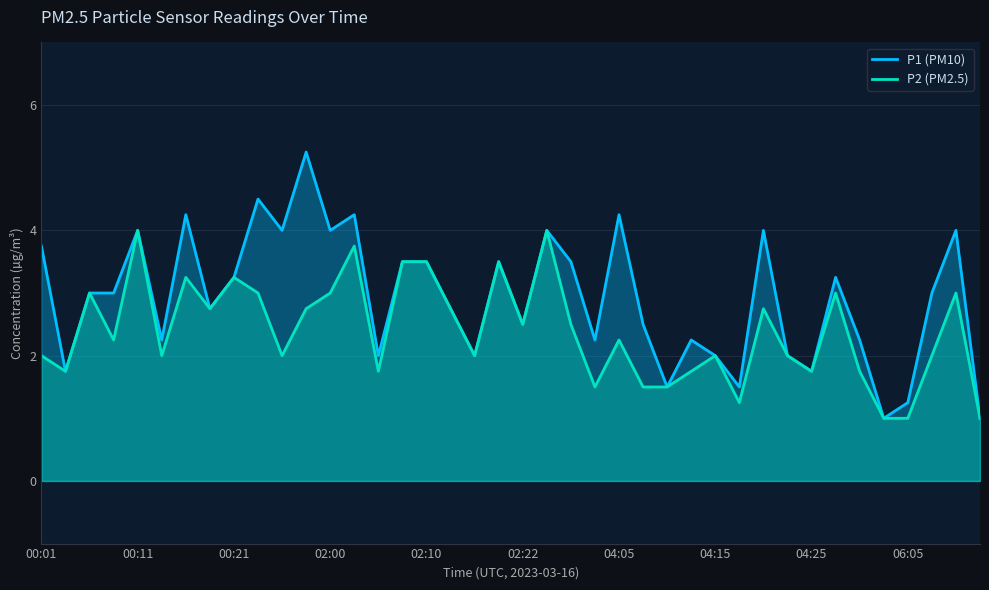

Rank the categories by P1 value from highest to lowest.

00:28, 00:23, 00:16, 02:02, 04:05, 00:11, 00:25, 02:00, 02:25, 04:20, 06:10, 00:01, 02:07, 02:10, 02:17, 04:01, 00:21, 04:27, 00:06, 00:08, 06:08, 00:18, 02:12, 02:22, 04:08, 00:13, 04:03, 04:13, 06:00, 02:05, 02:15, 04:15, 04:22, 00:03, 04:25, 04:10, 04:18, 06:05, 06:03, 06:12